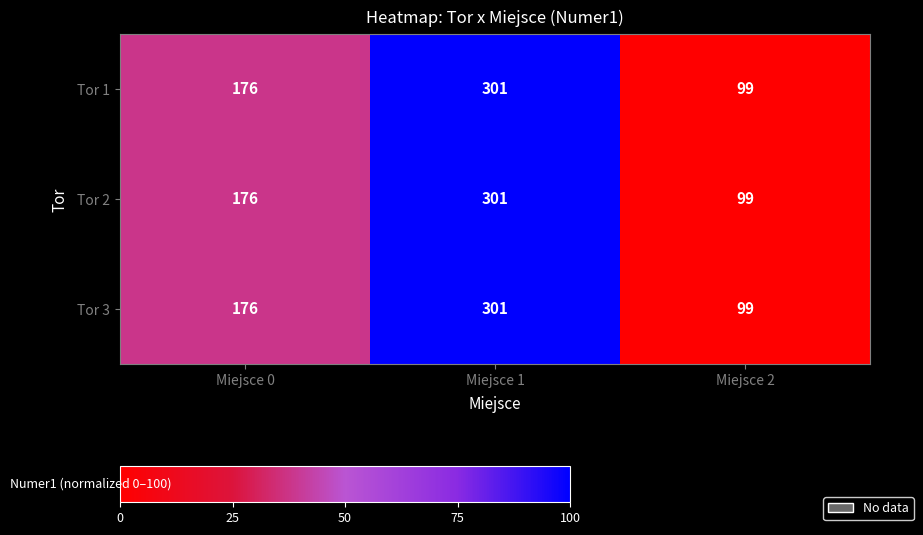

How many data points in Tor 2 are less than 176?

1